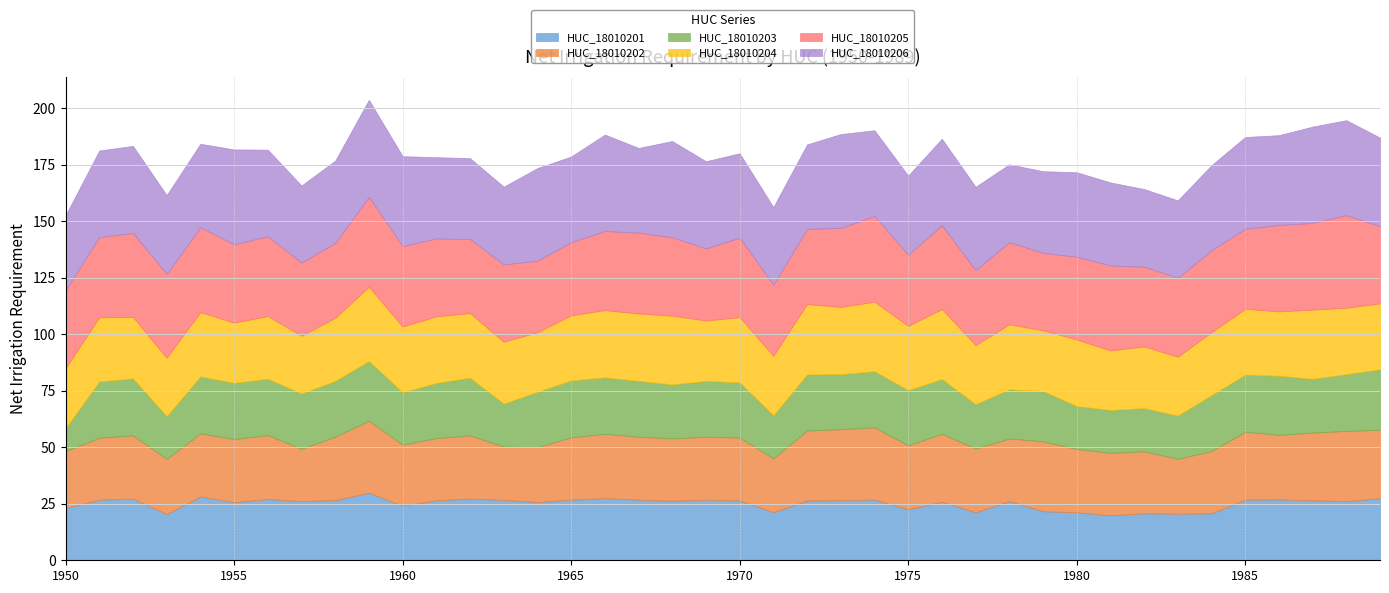

The value of HUC_18010202 at 1960 is 27.1. True or false?

True